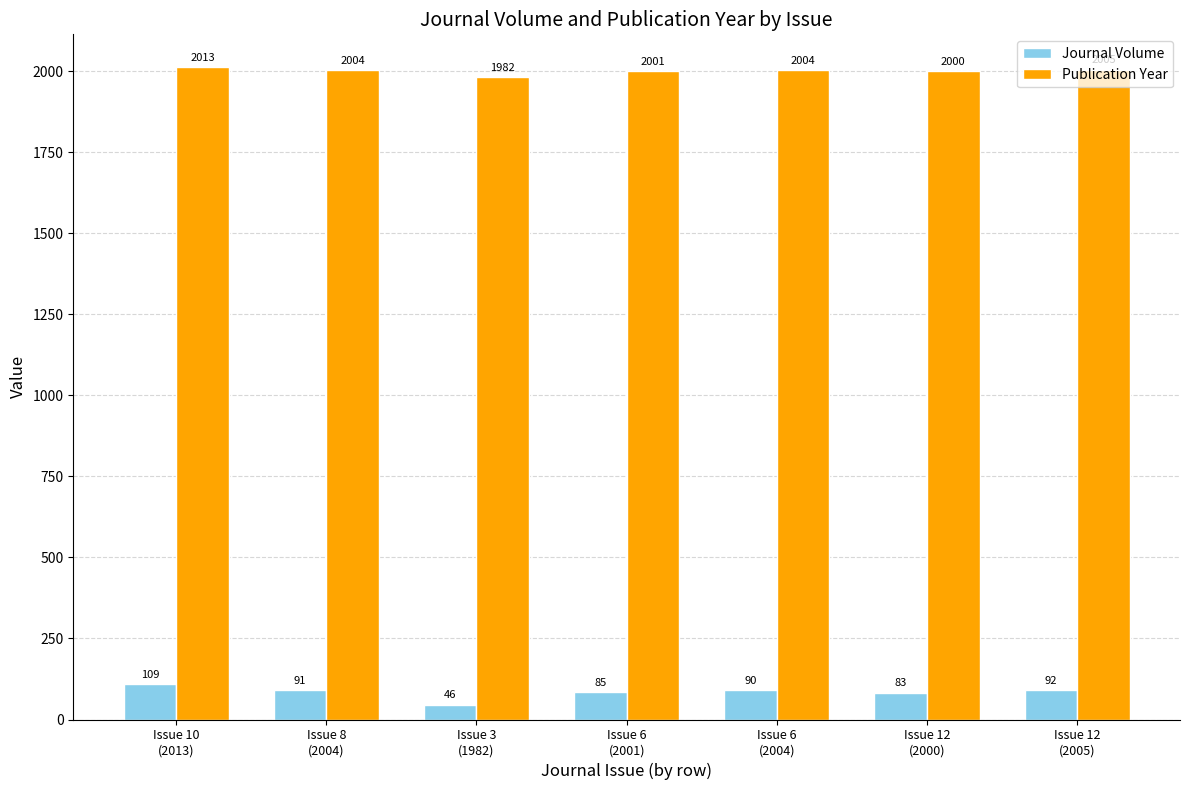

What is the label of the 1st bar from the left?

Issue 10
(2013)